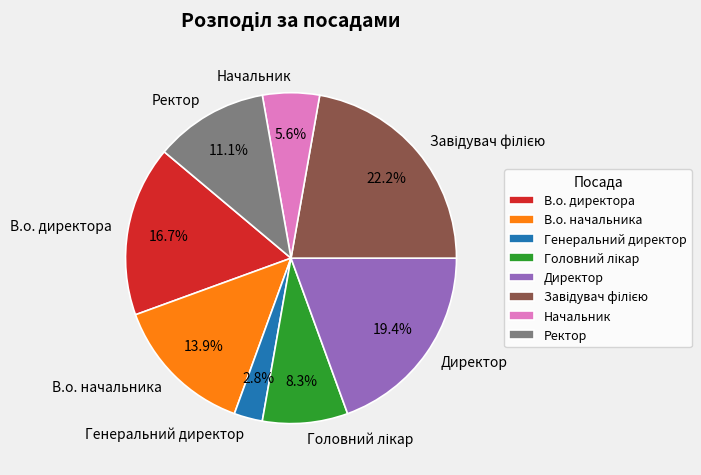

Is Директор the majority of the pie?

No